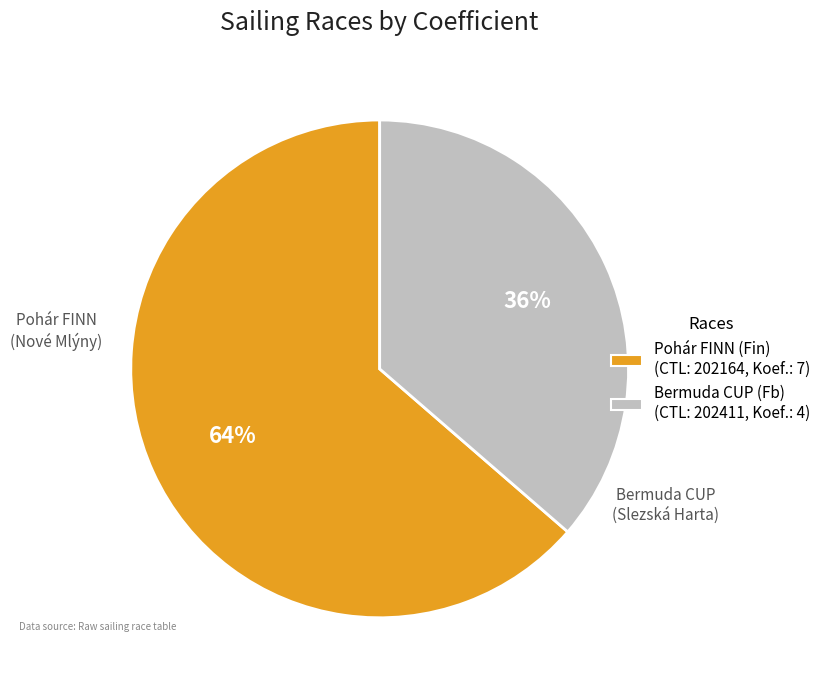

To the nearest percent, what portion does Pohár FINN (Nové Mlýny) represent?

64%